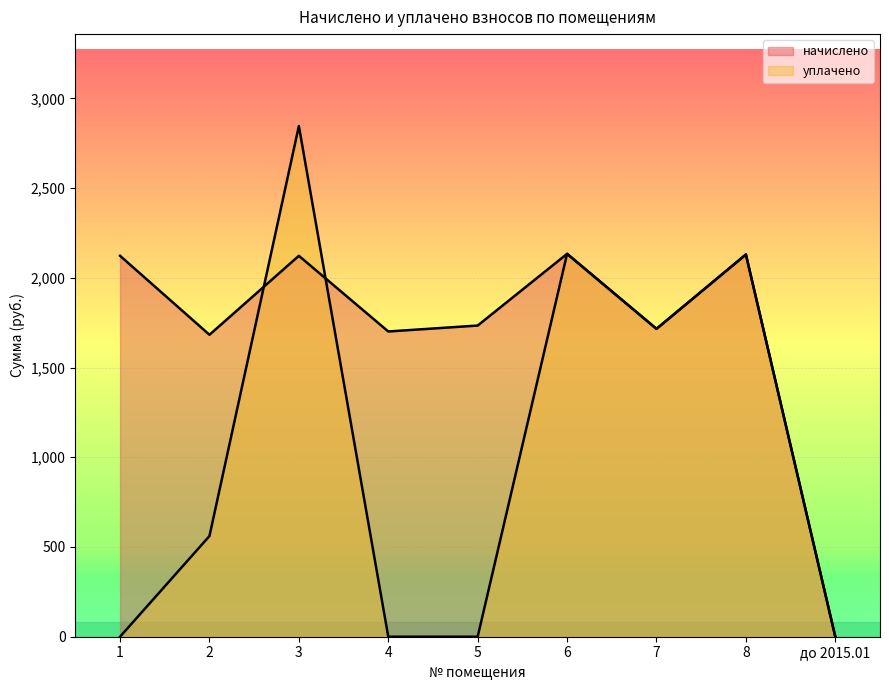

What is the difference between the начислено values at до 2015.01 and 7?

1715.7